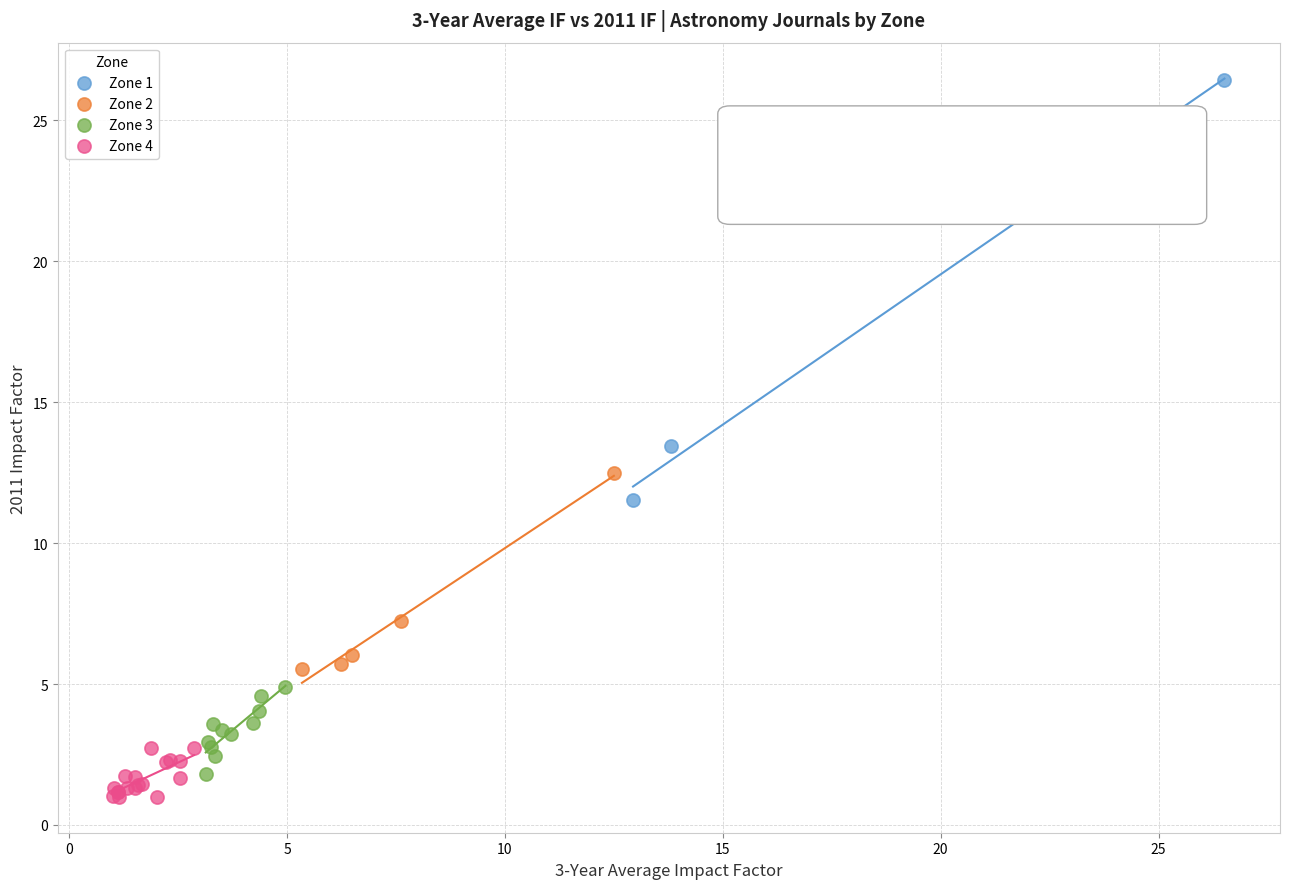

Which series has the widest spread of Y values?

Zone 1